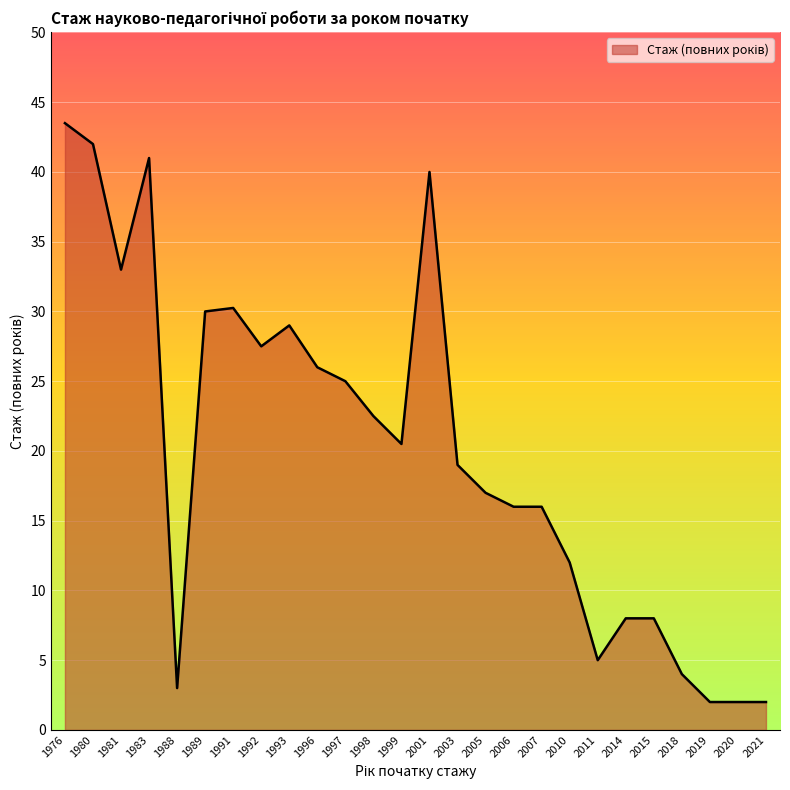

What is the difference between the maximum and minimum values?

41.5